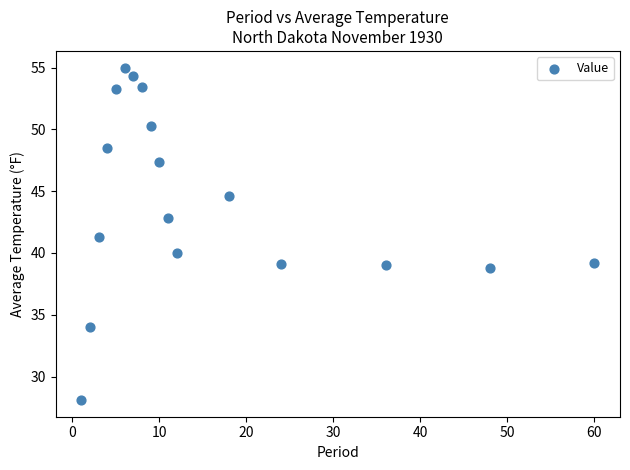

What is the range of Y values (max minus min)?

26.9